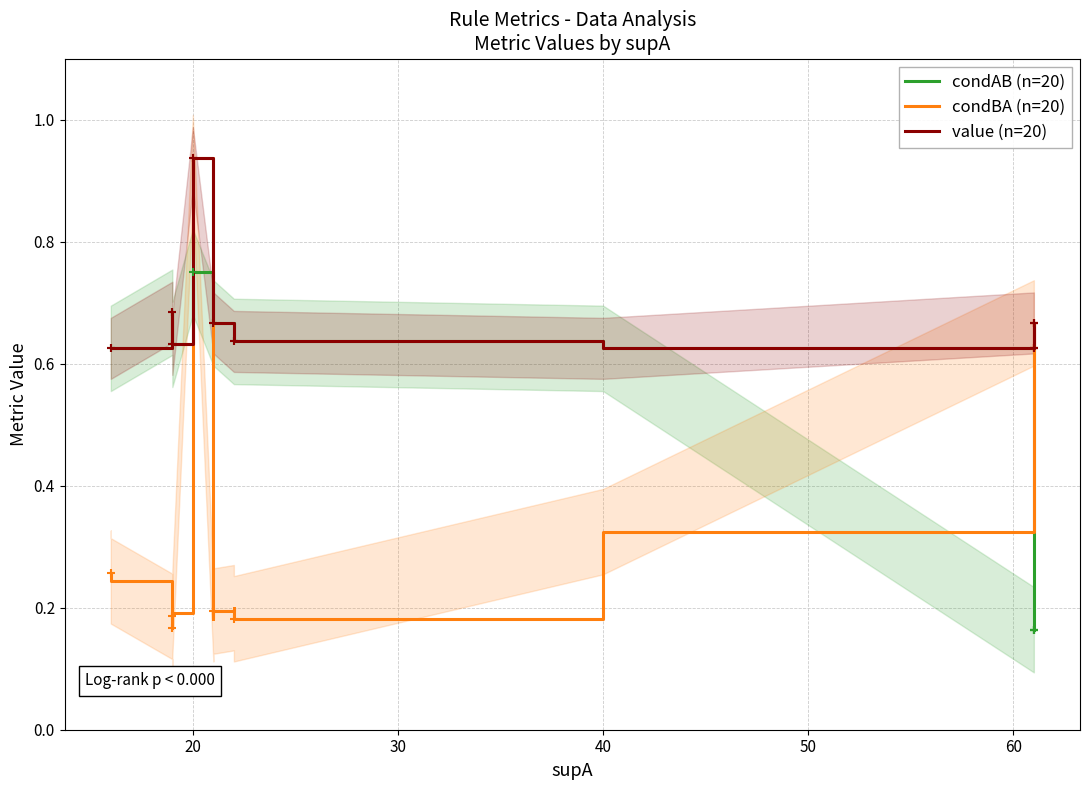

What is the maximum value for condBA (n=20)?

0.9